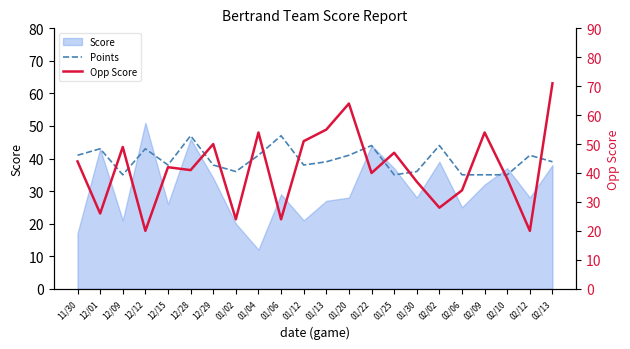

What is the sum of all Points values?

871